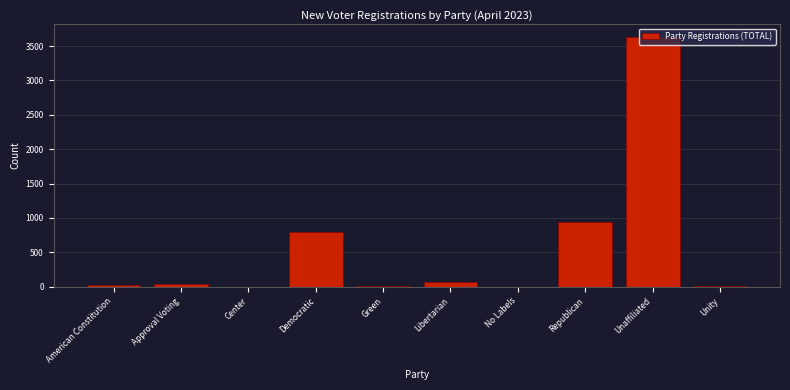

At which label is the value closest to 1816?

Republican